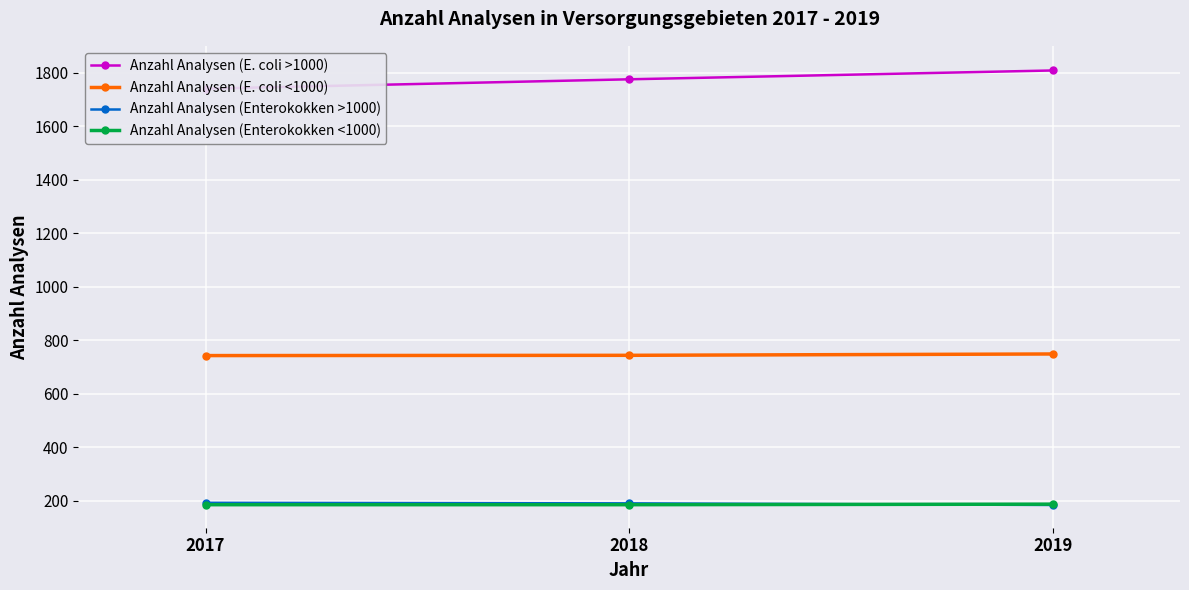

How many distinct data groups are displayed?

4